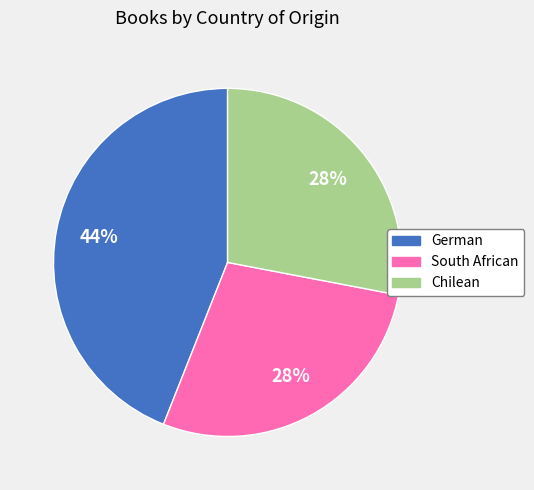

Does any single category account for the majority?

No